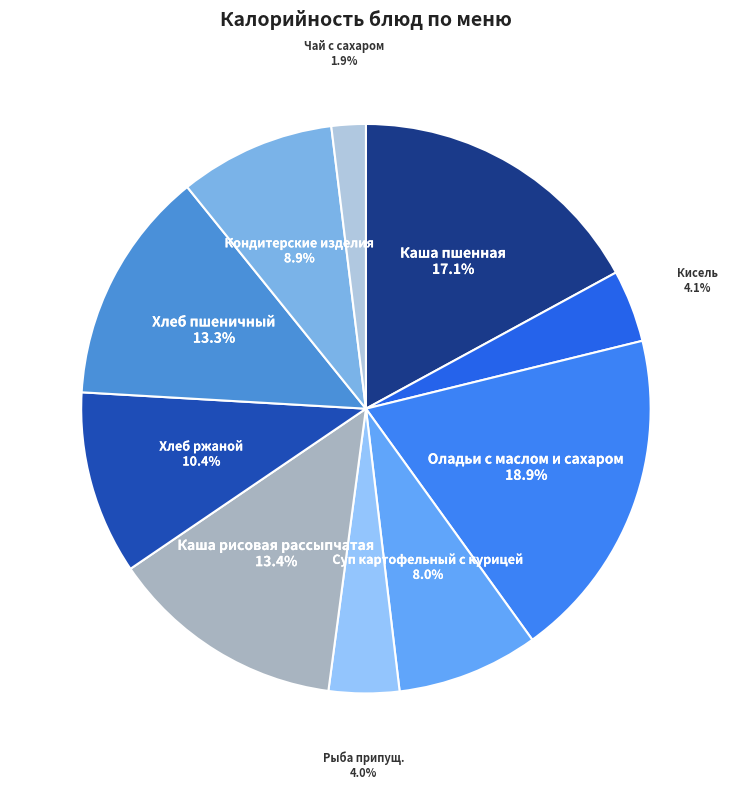

Count the number of slices in the pie.

10